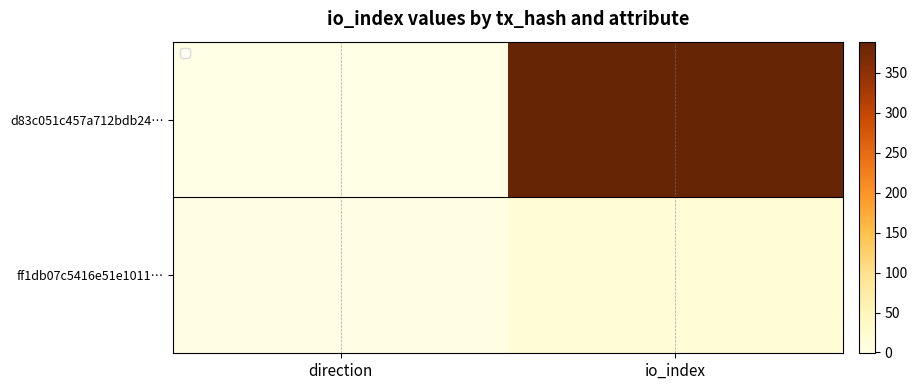

Count the d83c051c457a712bdb24… values in the range -1 to 389.

2